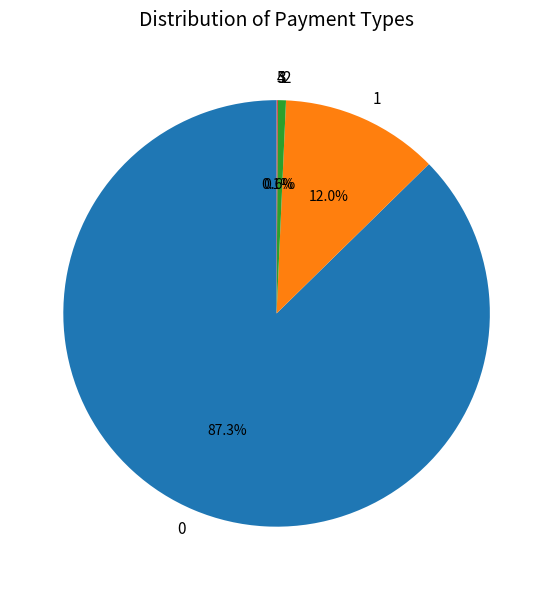

True or false: 2 accounts for 8% of the total.

False